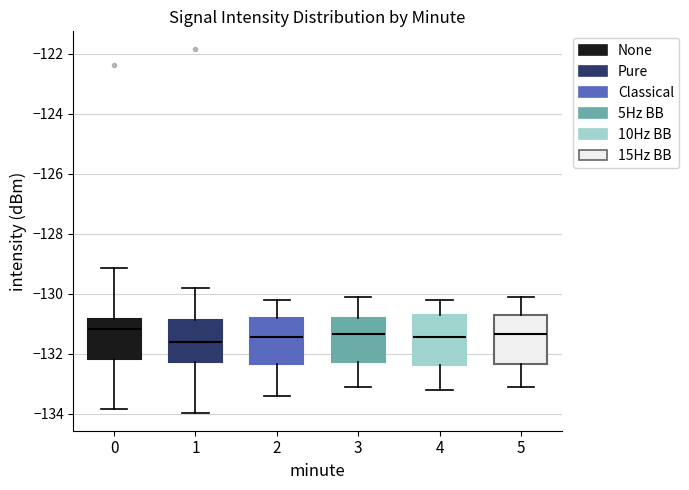

Where does the lower whisker of the box at x = 2 end on the y-axis? The values are not printed on the chart, so give them approximately, as read against the axis.

-133.4